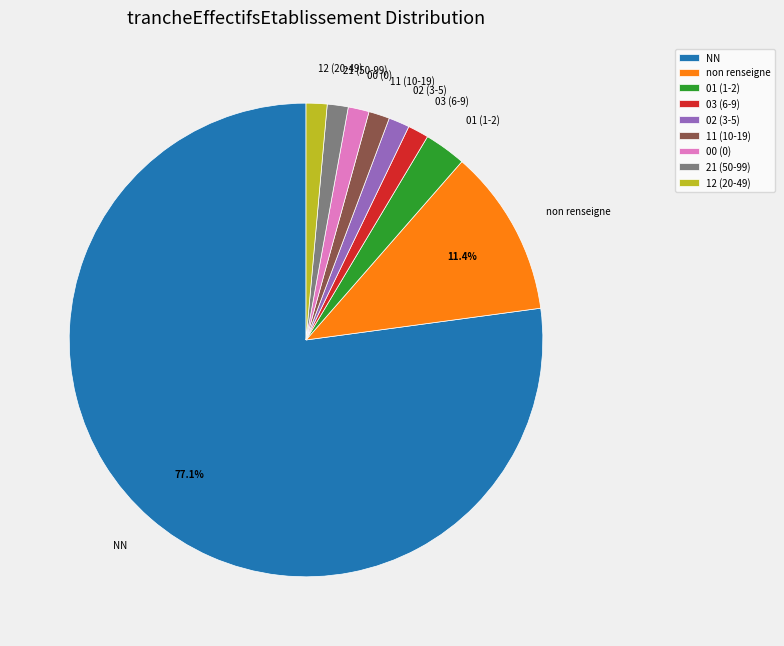

Which category has the biggest portion of the pie?

NN